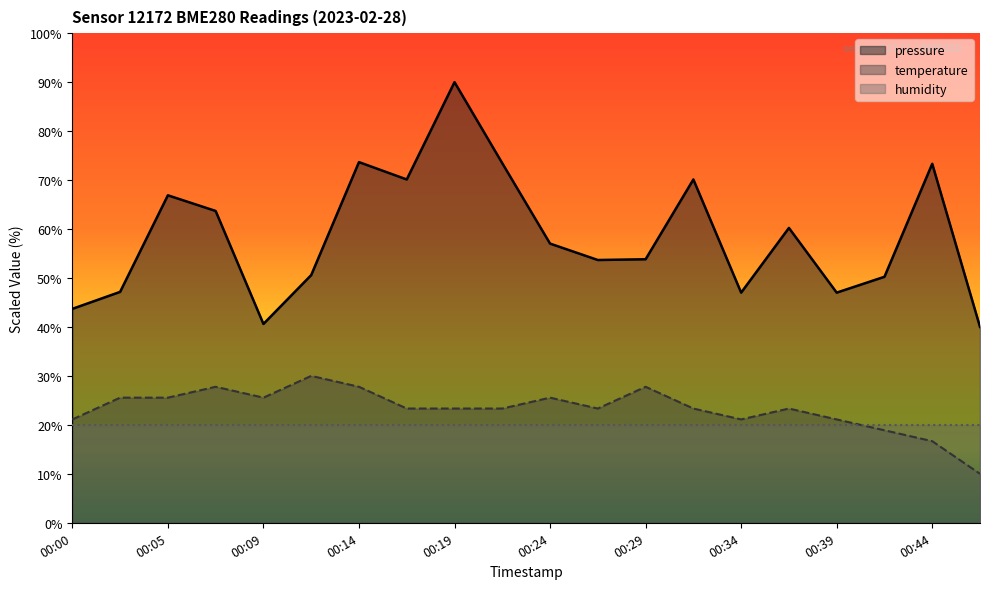

Is it true that temperature equals 16.2 at 00:32?

False